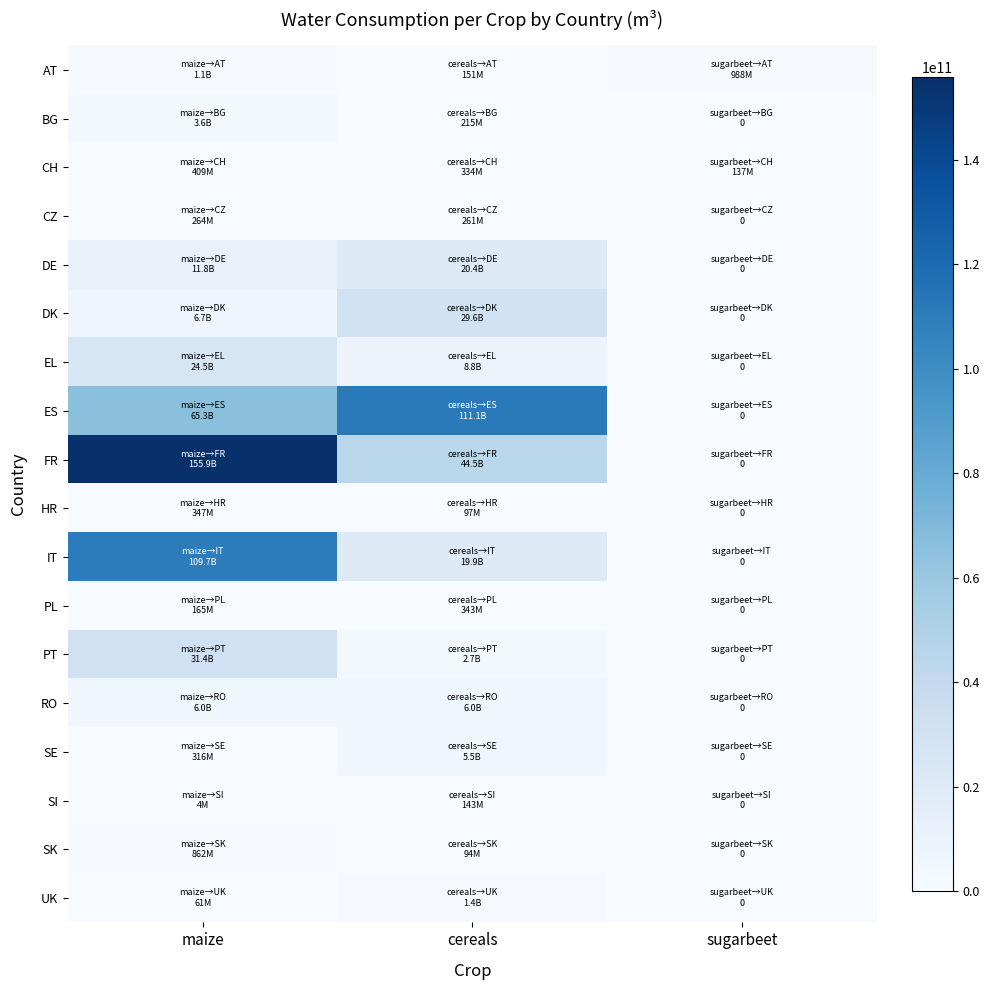

Which series has the widest spread of values?

FR